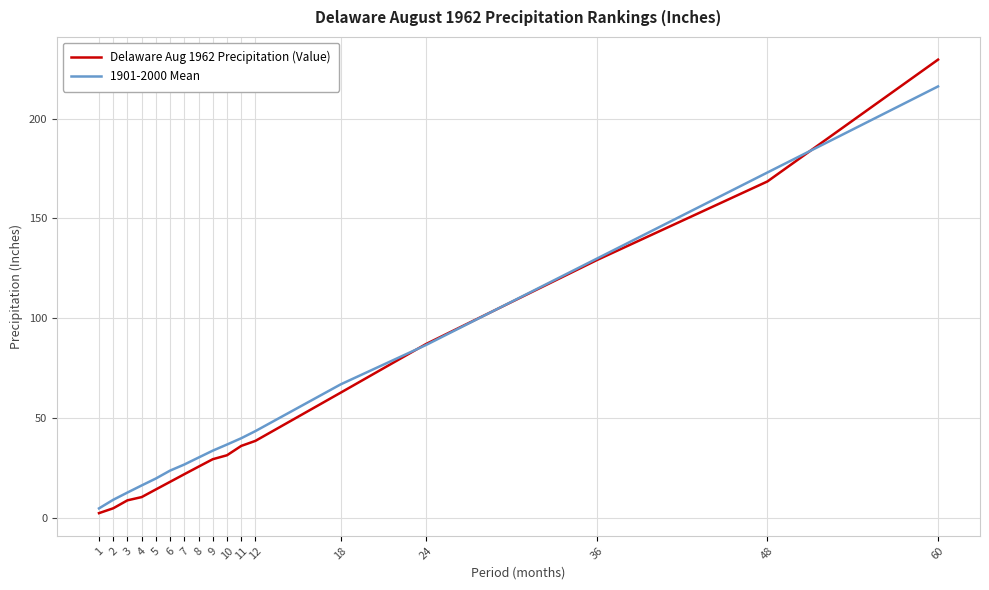

What is the sum of the 1901-2000 Mean values at 1 and 11?

44.4